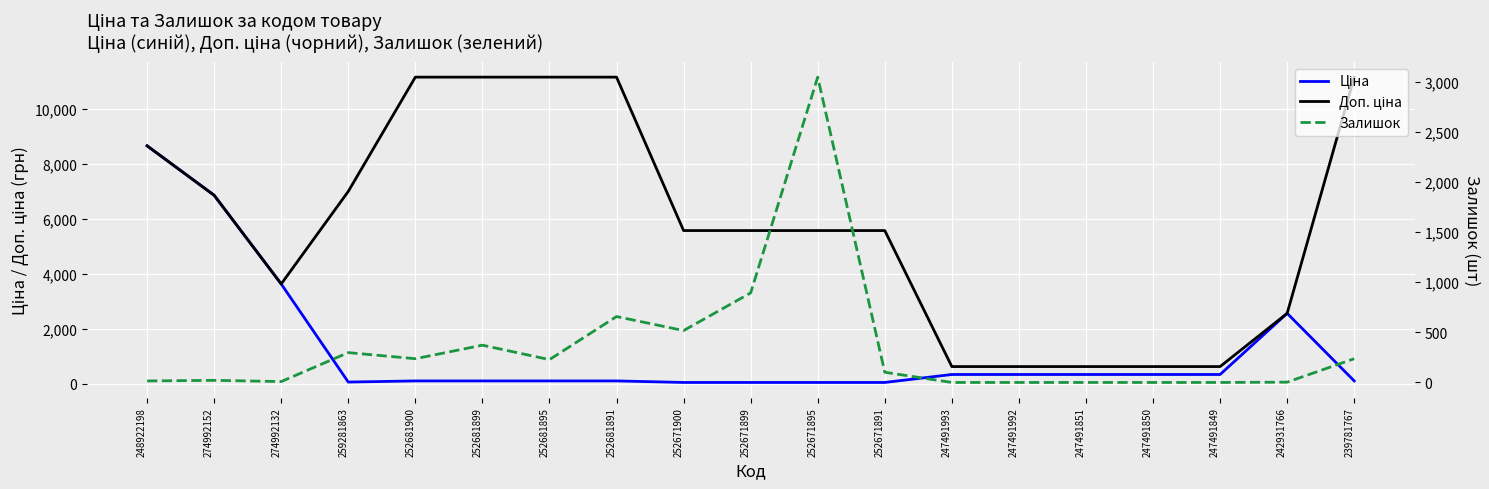

Which series has the widest spread of values?

Доп. ціна